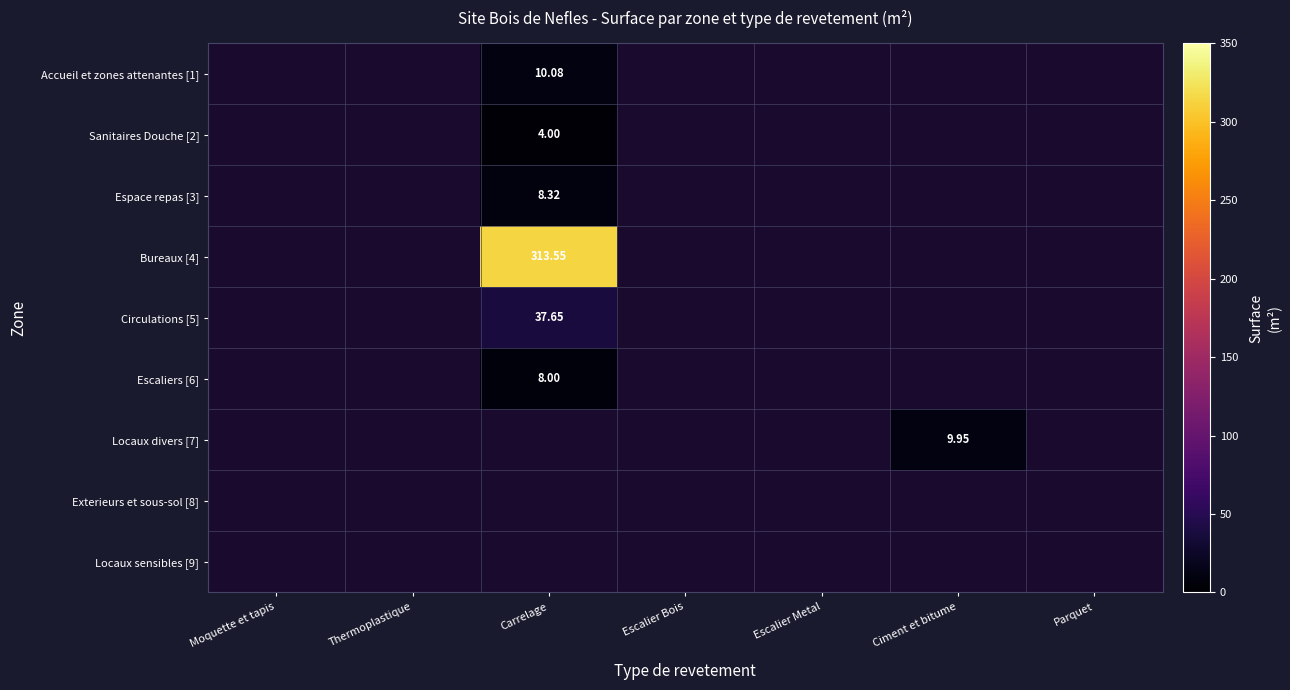

At which category does the chart reach its minimum across all series?

Carrelage